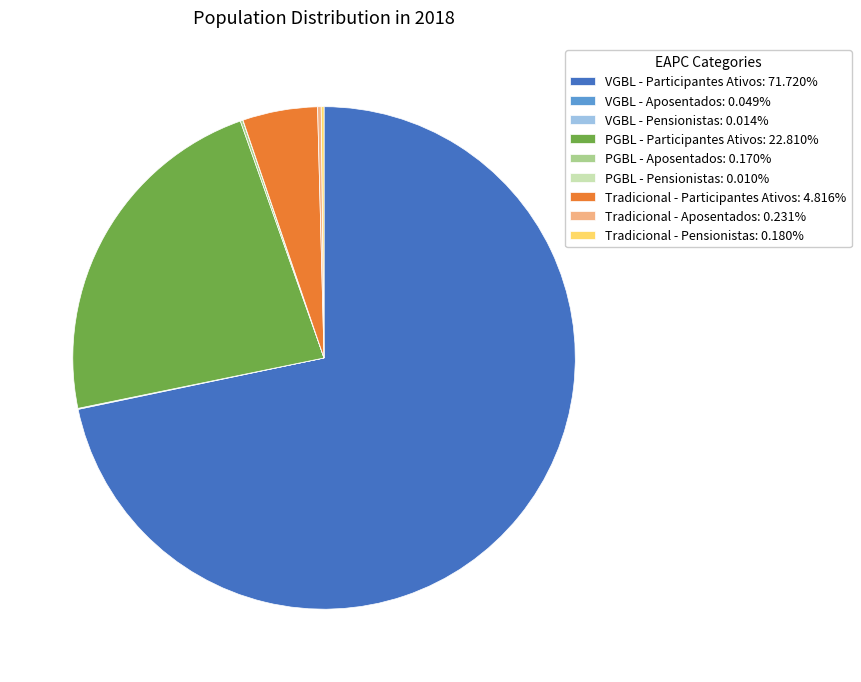

What is the ratio of the value at VGBL - Participantes Ativos: 71.720% to the value at Tradicional - Participantes Ativos: 4.816%?

14.9